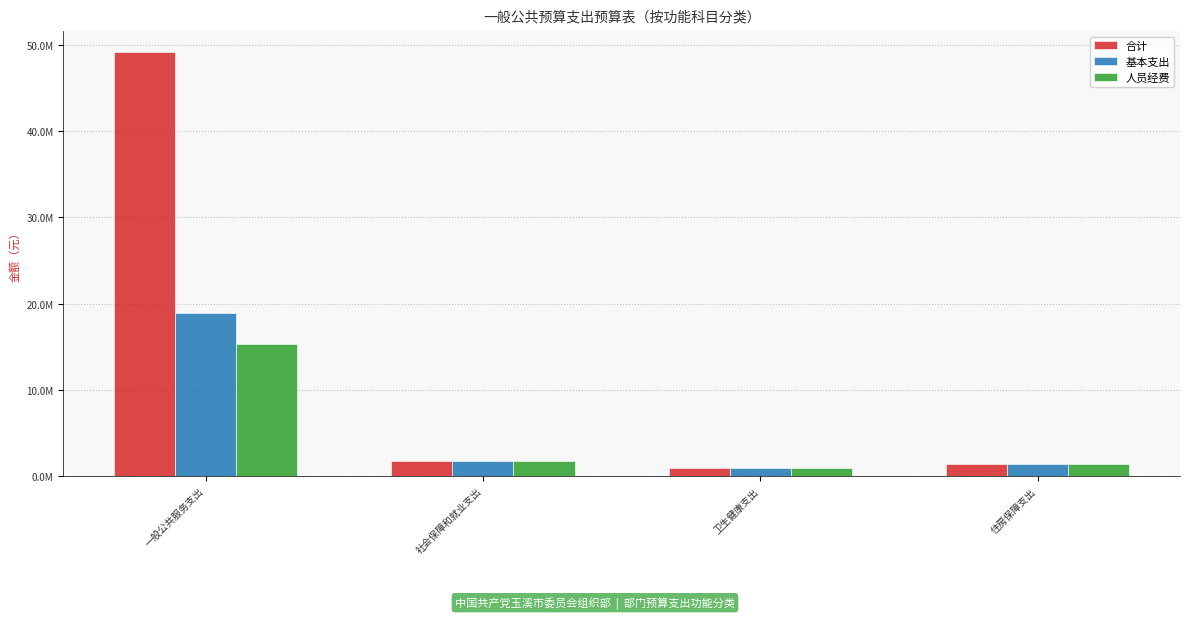

Are the bars horizontal?

No